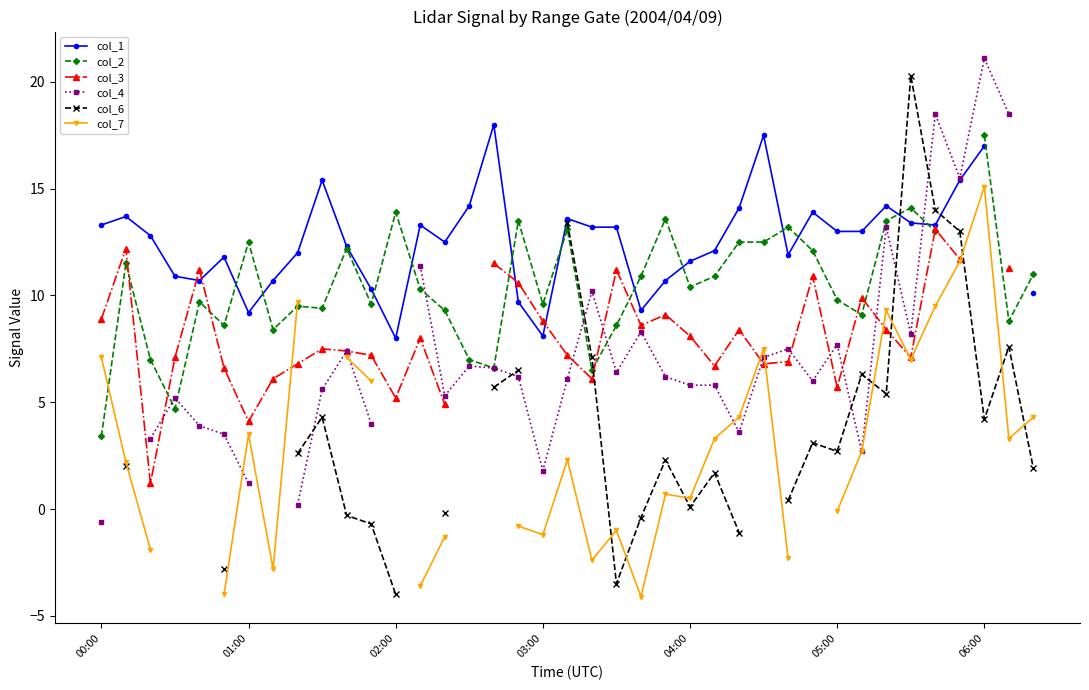

How many interior local valleys does the col_2 series have?

11